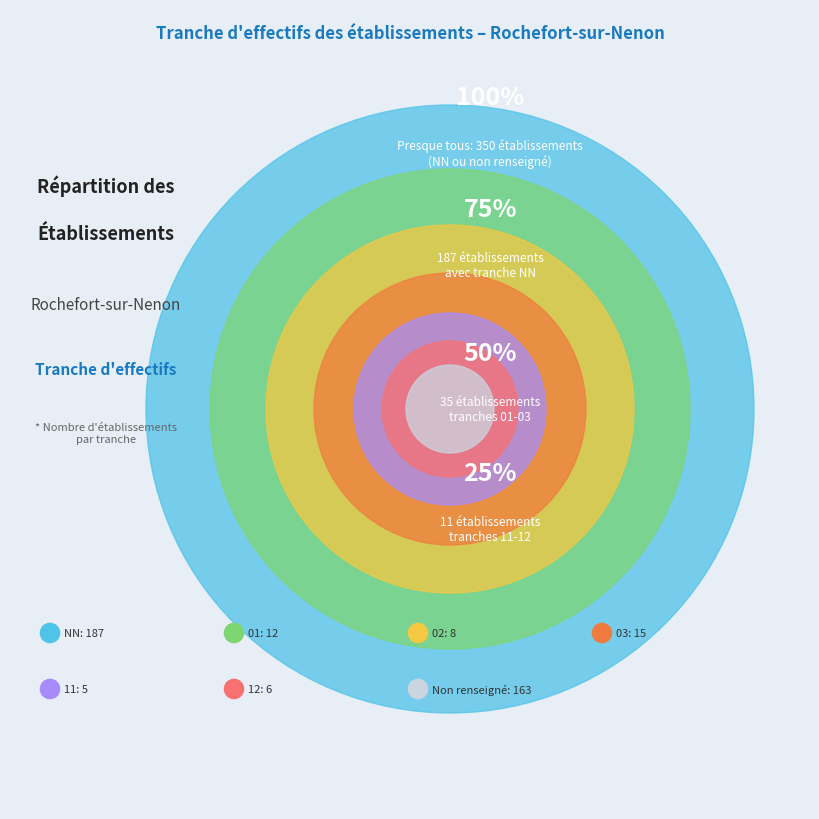

What is the smallest slice in the pie chart?

11